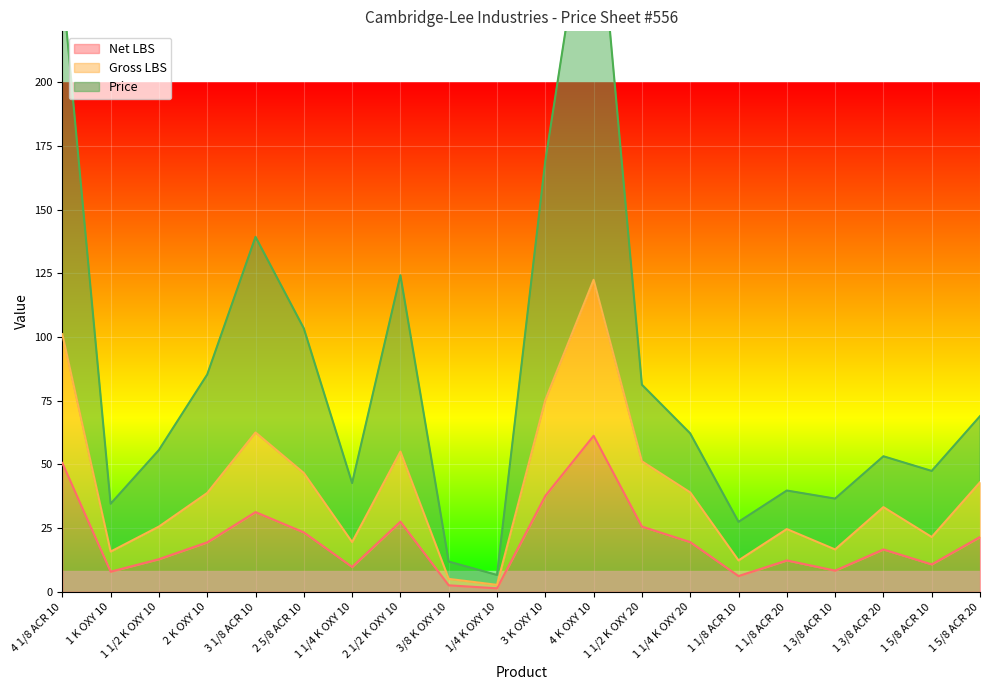

True or false: Price has a value of 36.6 at 1 3/8 ACR 10.

True